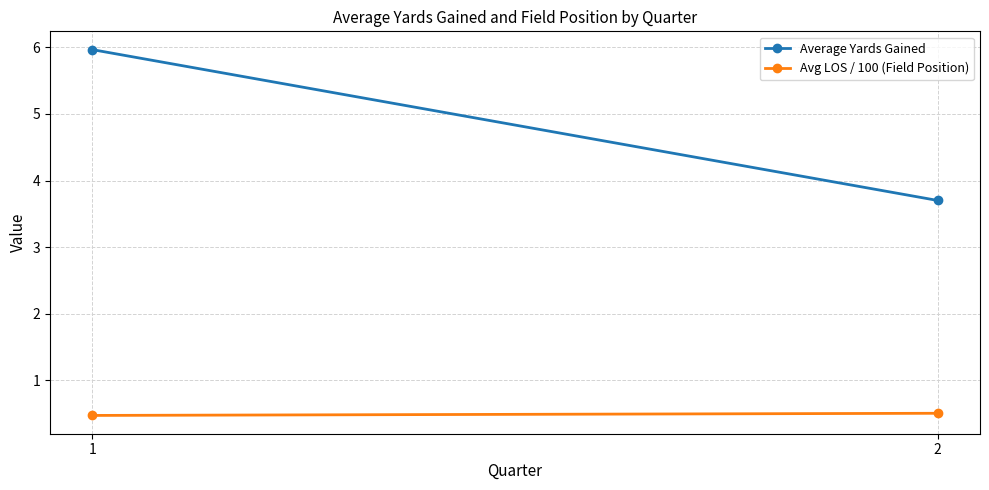

Which series has the largest range (max minus min)?

Average Yards Gained